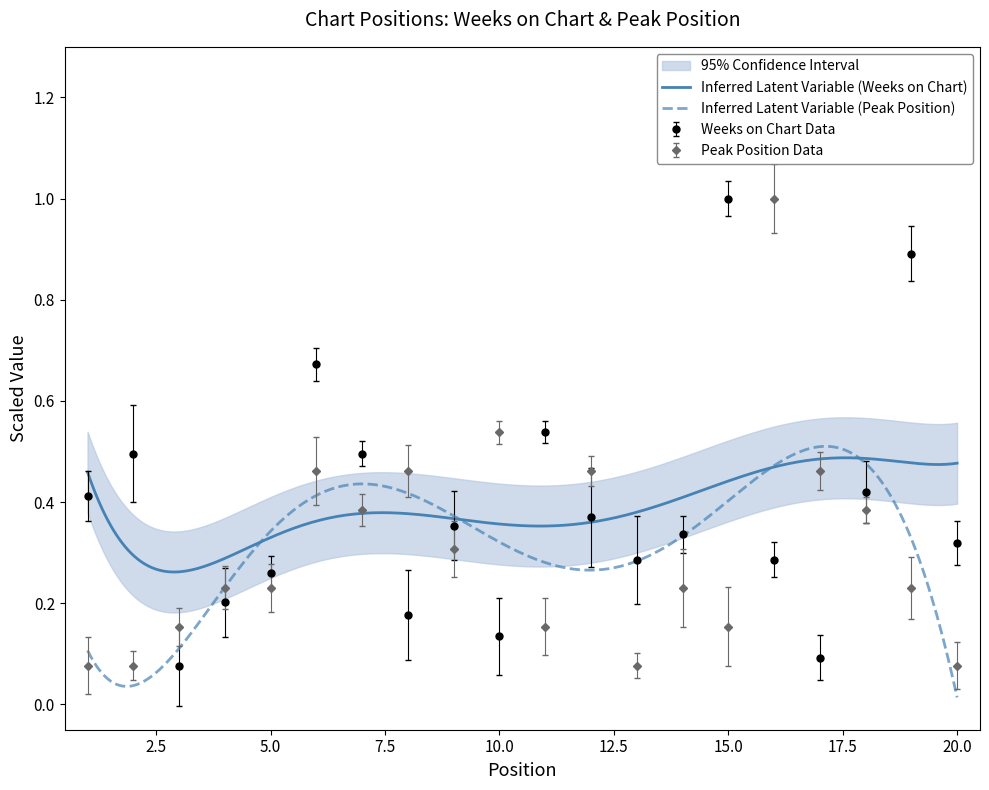

Does the chart have visible grid lines?

No